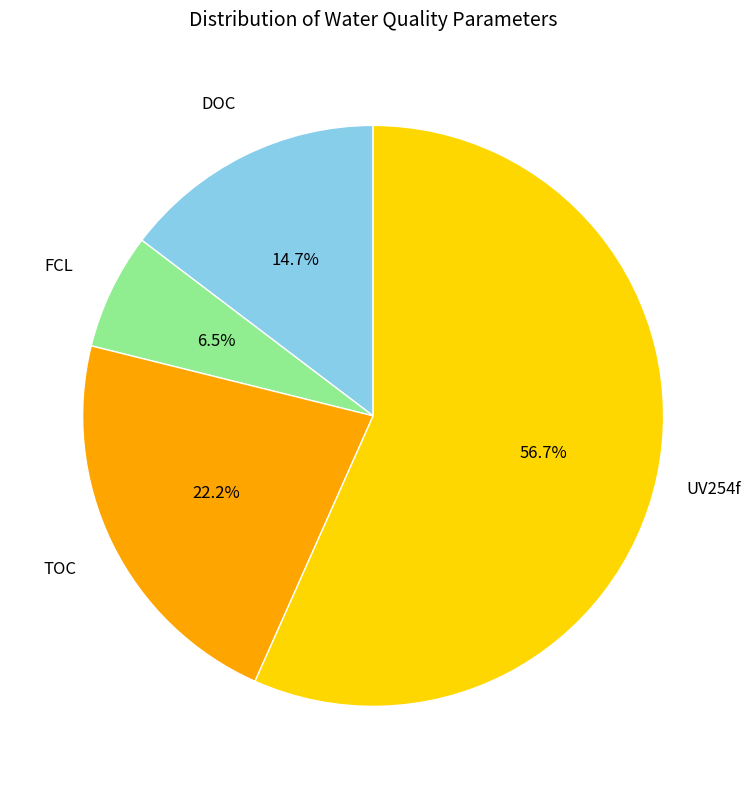

Is there any slice that represents more than half of the pie?

Yes